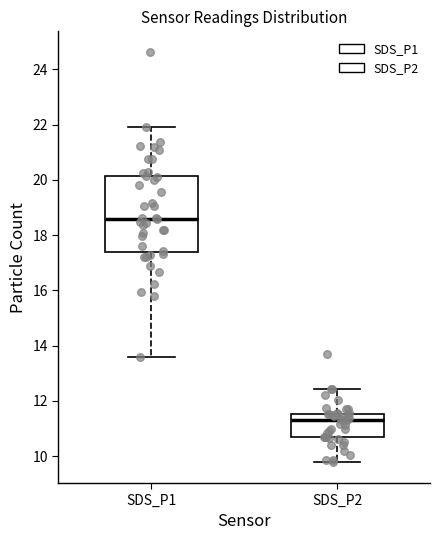

Comparing the boxes themselves (not the whiskers), which one is the tallest?

SDS_P1